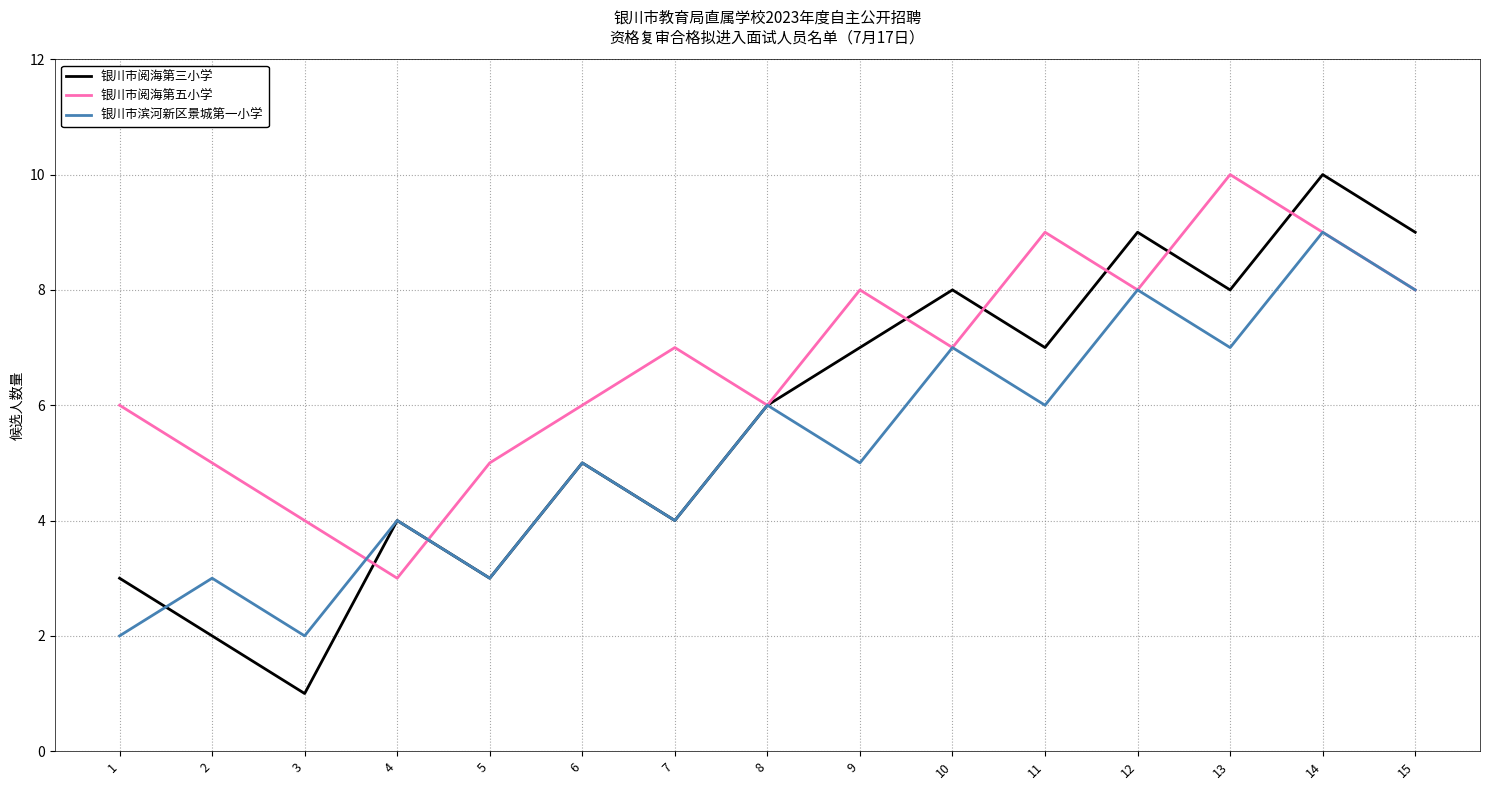

At which category does 银川市阅海第三小学 reach its first local peak?

4